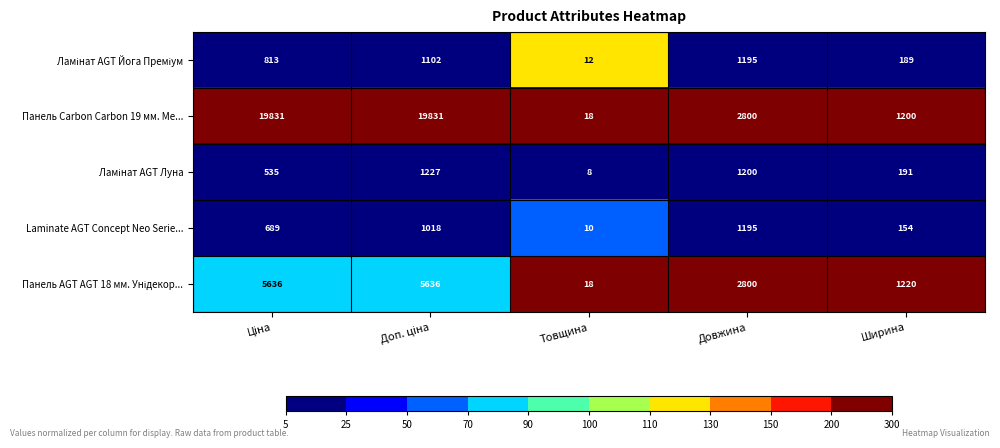

What is the highest value of the Панель Carbon Carbon 19 мм. Ме... series?

19831